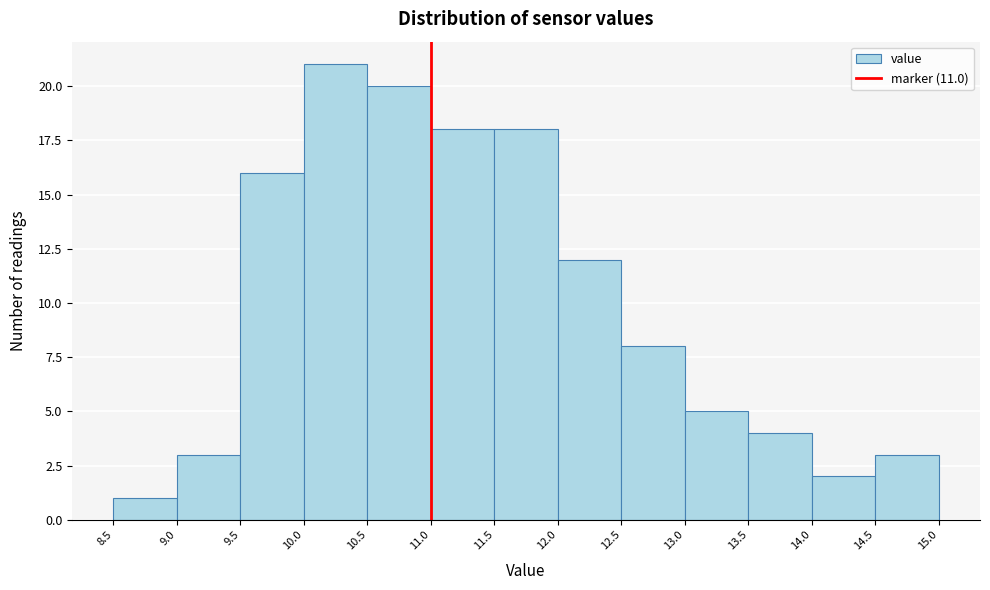

Which range on the x-axis has the tallest bar?

10.0 to 10.5